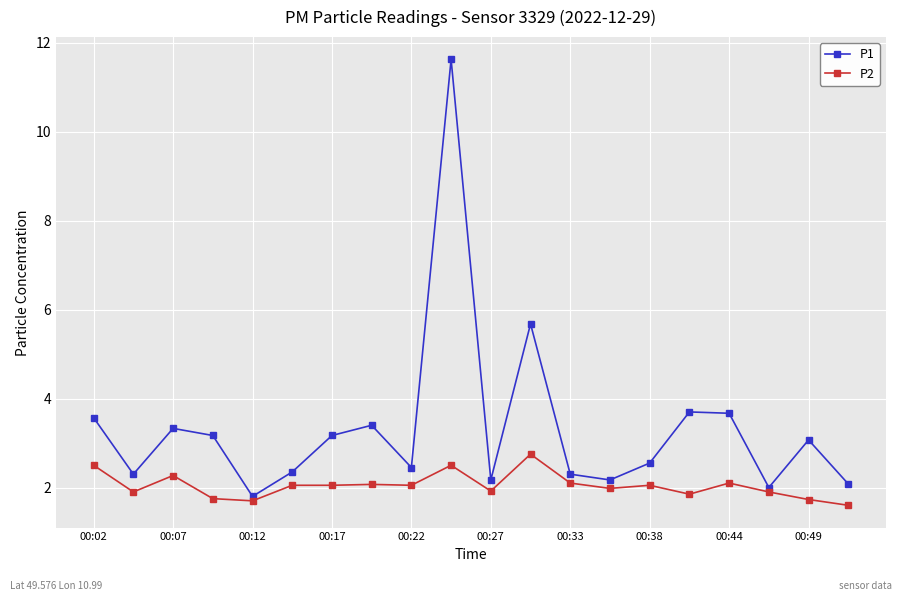

True or false: P2 and P1 cross at least once.

False